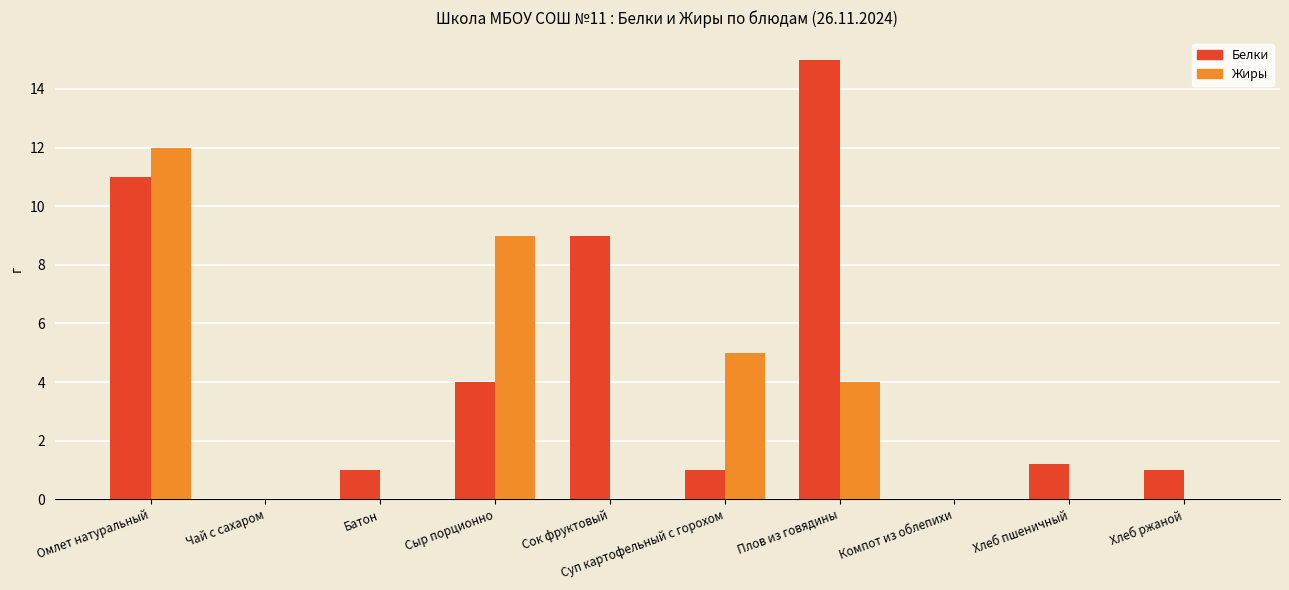

What is the sum of all Белки values?

43.2